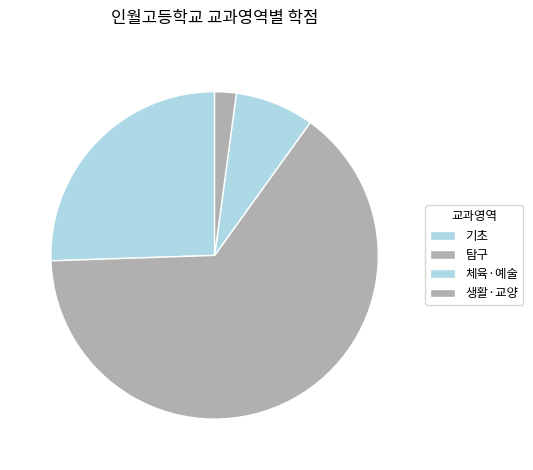

Which has a higher value, 체육·예술 or 생활·교양?

체육·예술